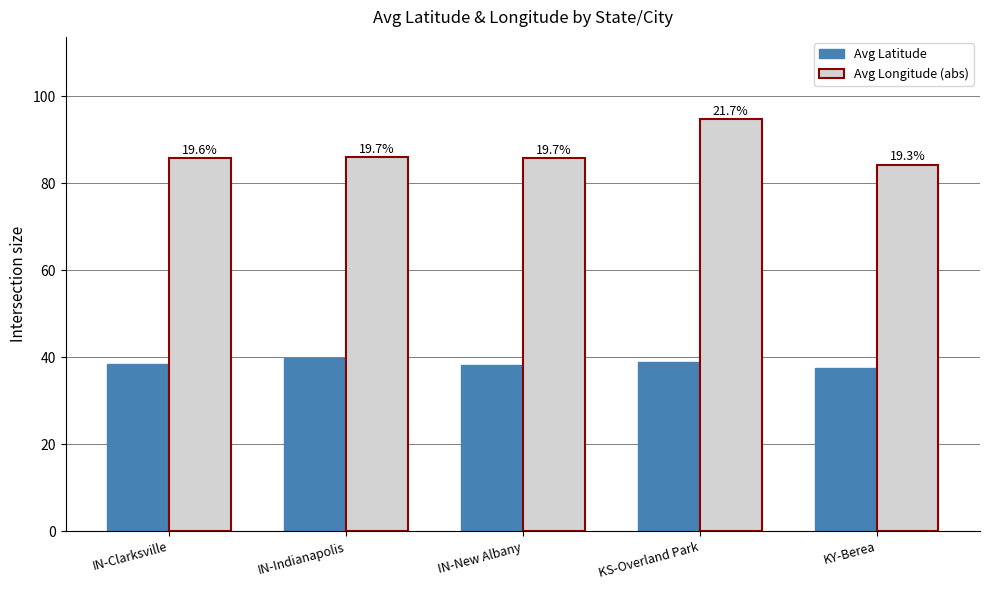

What is the value of the Avg Longitude (abs) bar at the 4th from the left?

94.7